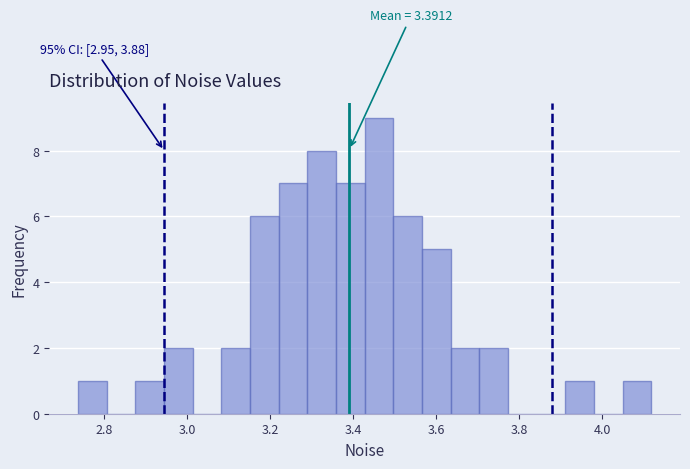

Read against the x-axis, roughly where is the centre of the tallest bar?

3.46